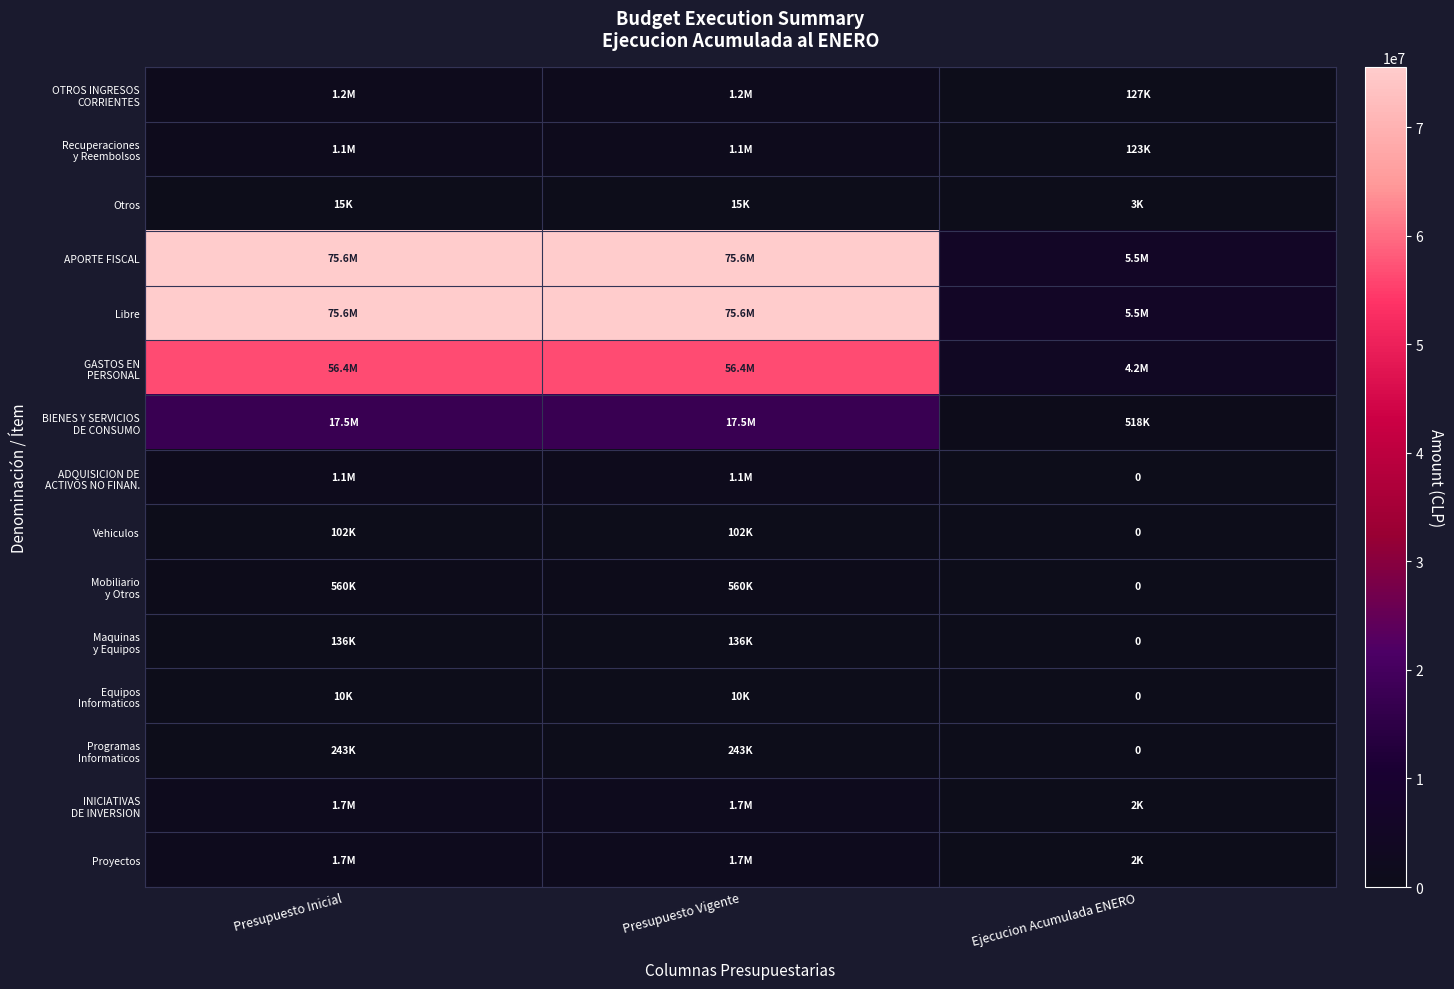

Rank the series at Presupuesto Vigente from lowest to highest value.

Equipos Informaticos, Otros, Vehiculos, Maquinas y Equipos, Programas Informaticos, Mobiliario y Otros, ADQUISICION DE ACTIVOS NO FINAN., Recuperaciones y Reembolsos, OTROS INGRESOS CORRIENTES, INICIATIVAS DE INVERSION, Proyectos, BIENES Y SERVICIOS DE CONSUMO, GASTOS EN PERSONAL, APORTE FISCAL, Libre